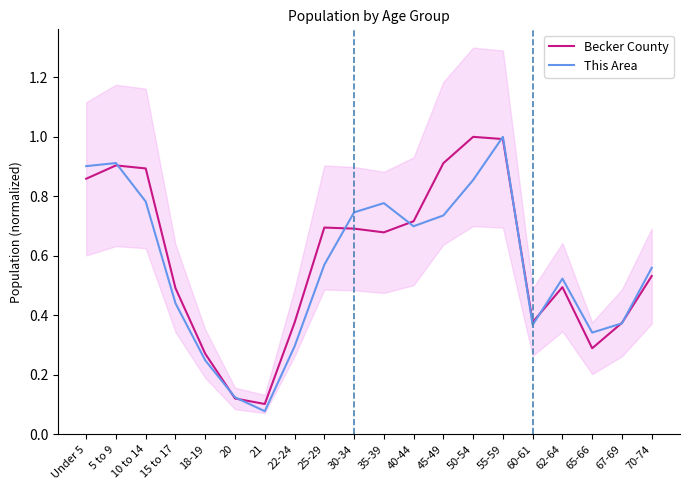

Which label corresponds to the largest value in the chart?

50-54